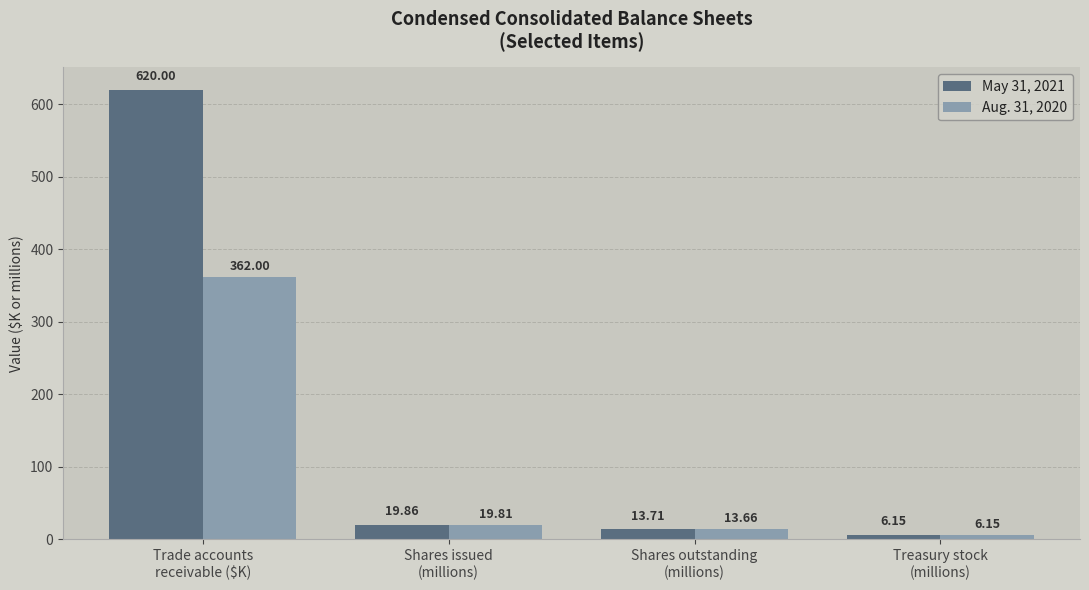

What is the total value across all series at Shares issued
(millions)?

39.7